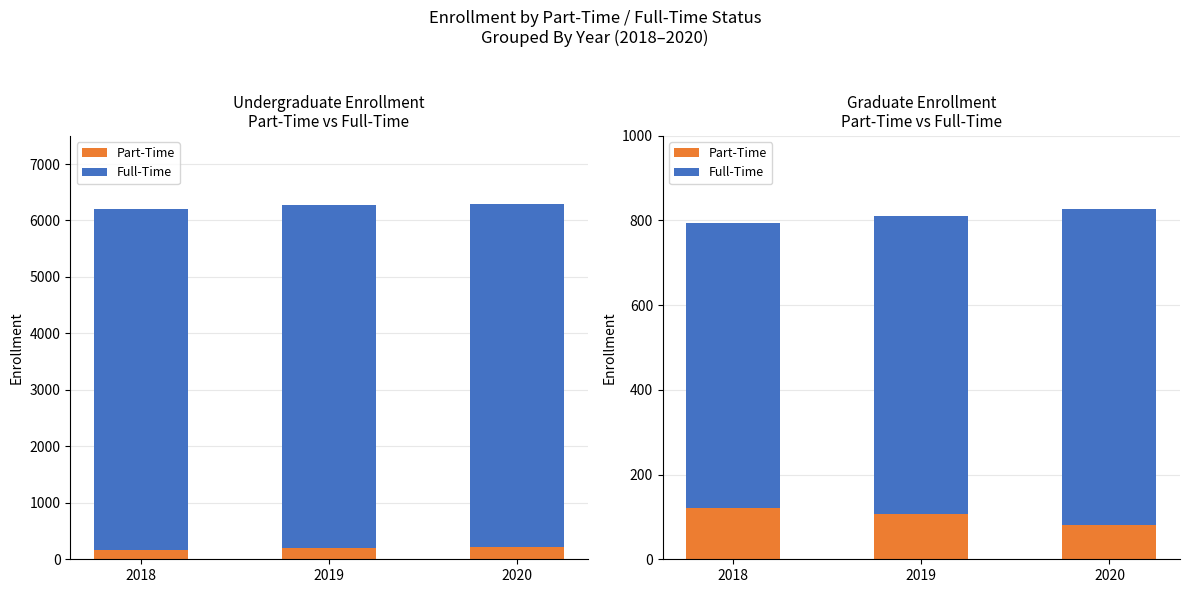

What is the lowest value of the Part-Time series?

81